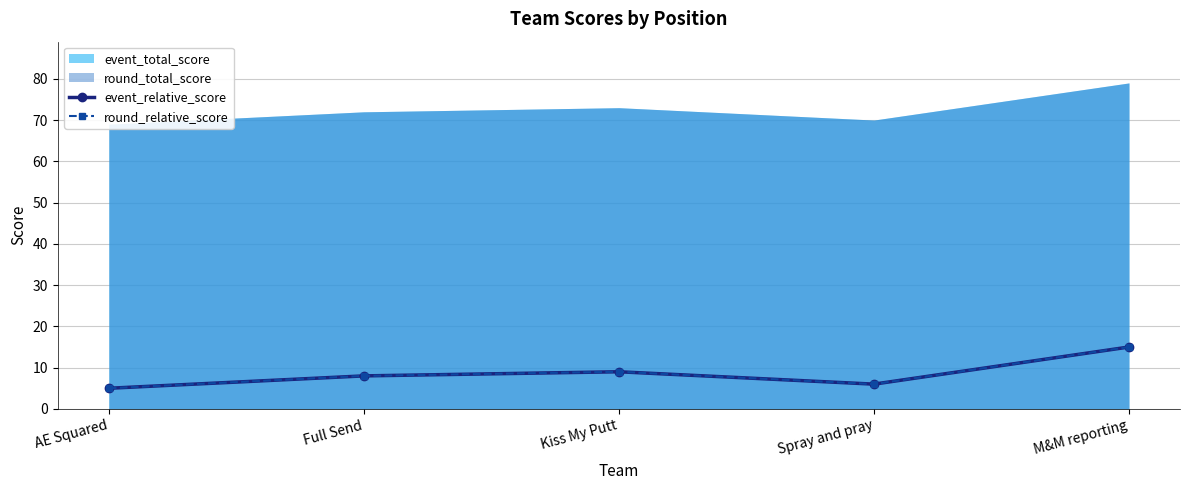

What is the sum of the round_relative_score values at M&M reporting and Kiss My Putt?

24